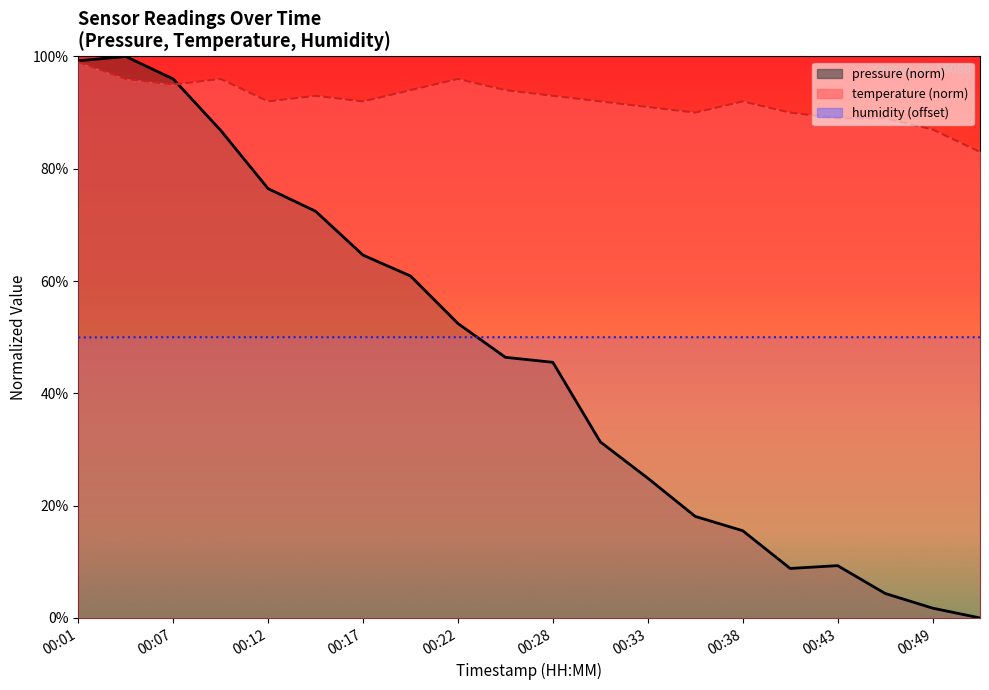

True or false: temperature and pressure intersect in this chart.

True